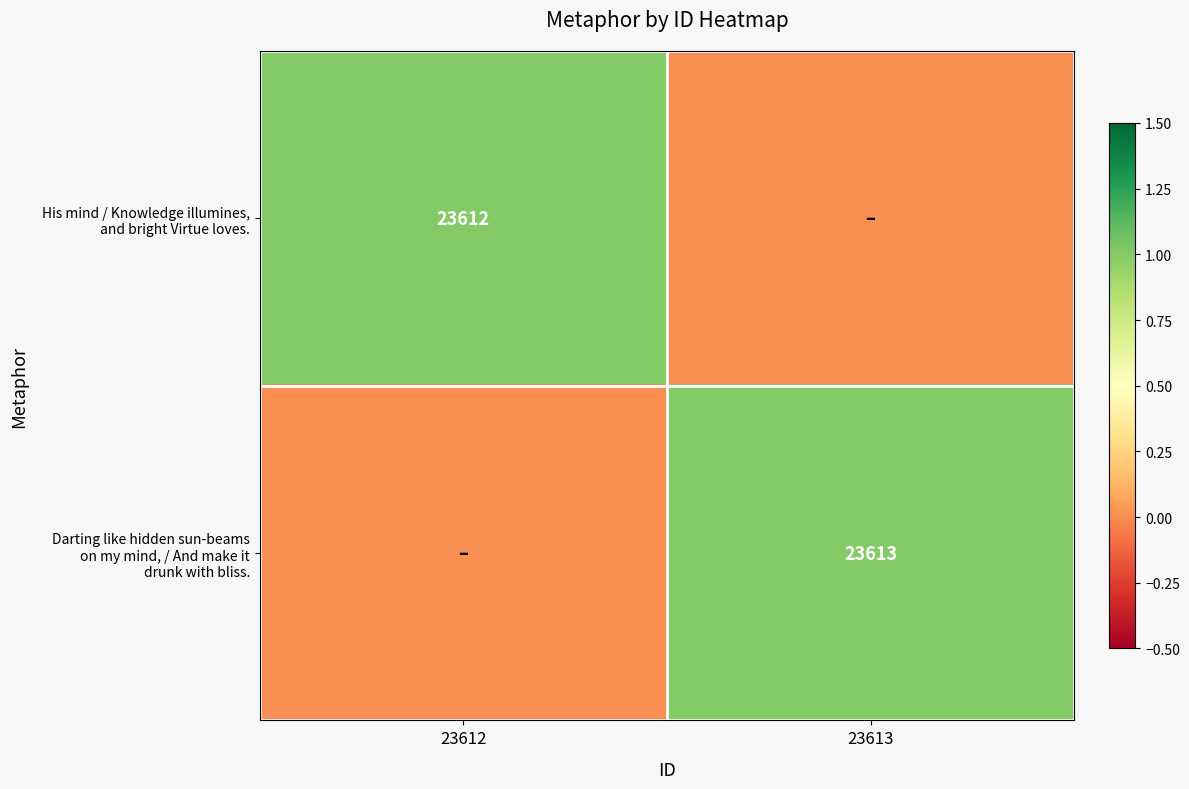

What is the sum of the Darting like hidden sun-beams on my mind, / And make it drunk with bliss. values at 23612 and 23613?

1